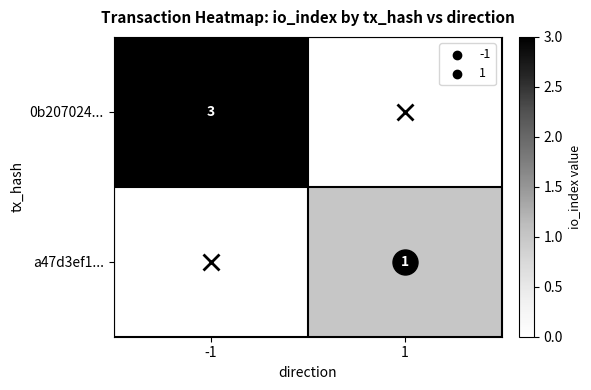

Is it true that 0b207024... equals 3 at -1?

True